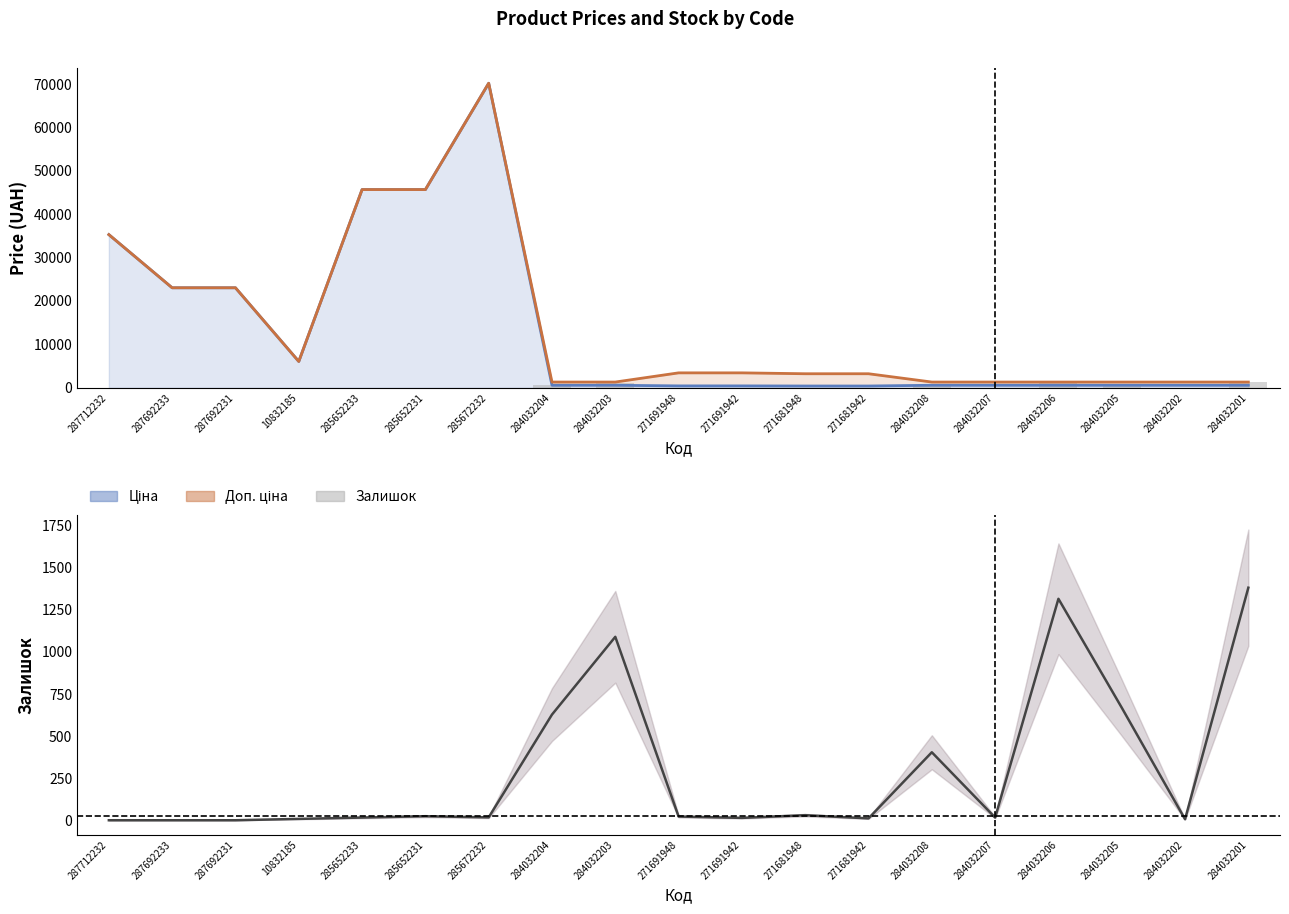

Which has a higher value, 271691948 or 285652233?

285652233